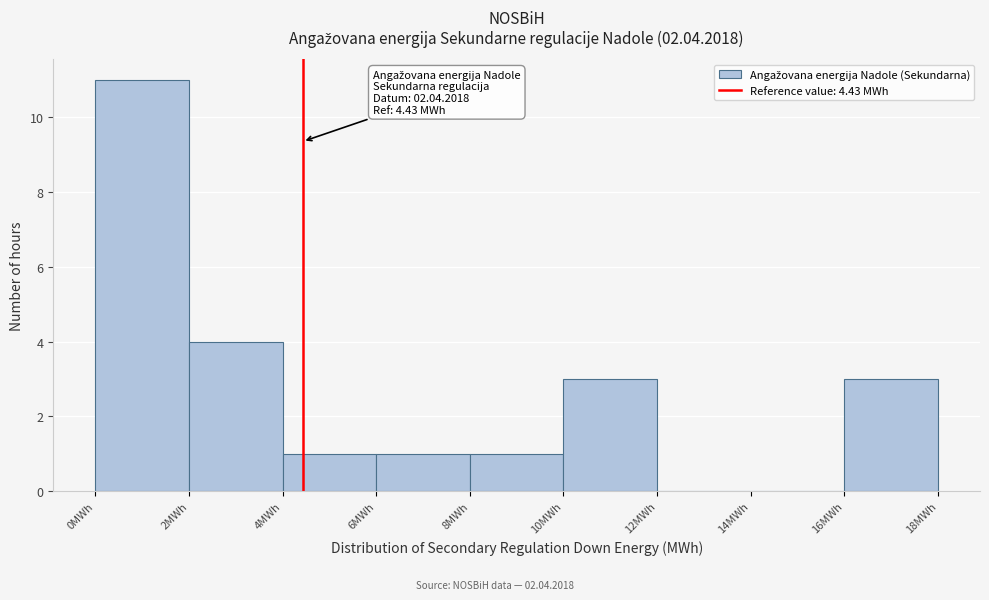

Which range on the x-axis has the tallest bar?

0 to 2